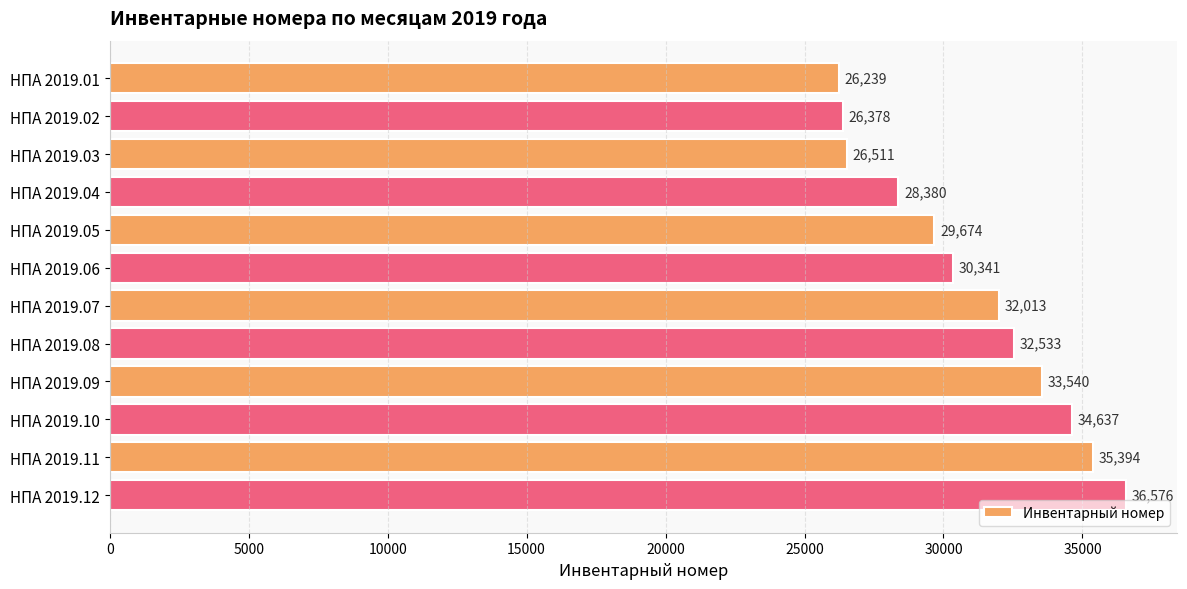

What is the maximum value shown in the chart?

36576